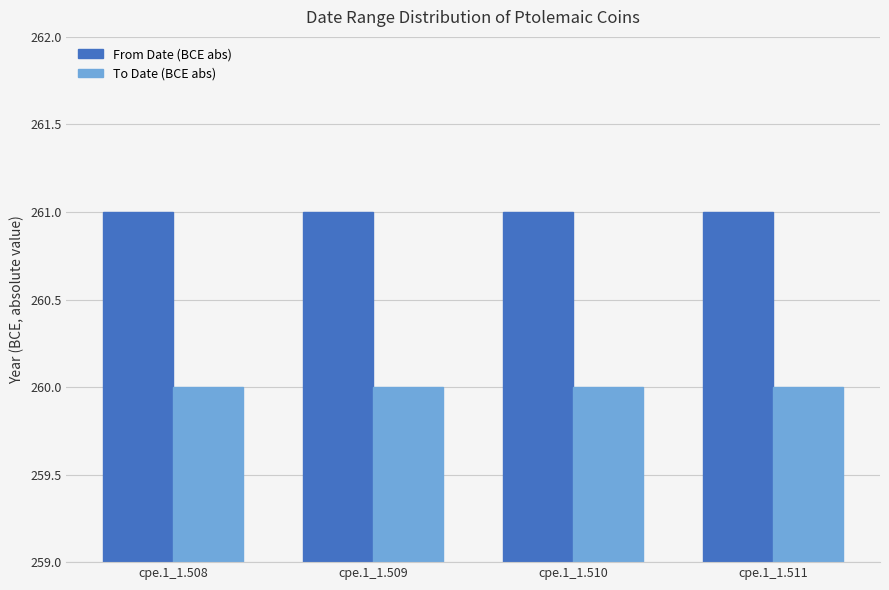

What is the minimum value shown in the chart?

260